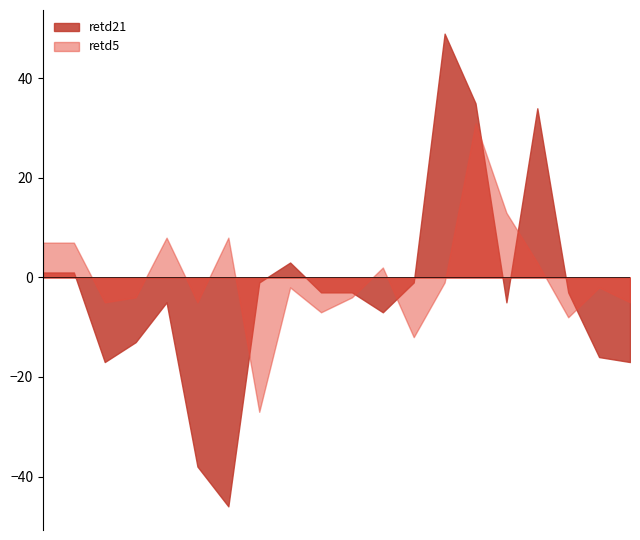

Between 2007-11-27 and 2011-05-19, which is larger?

2007-11-27